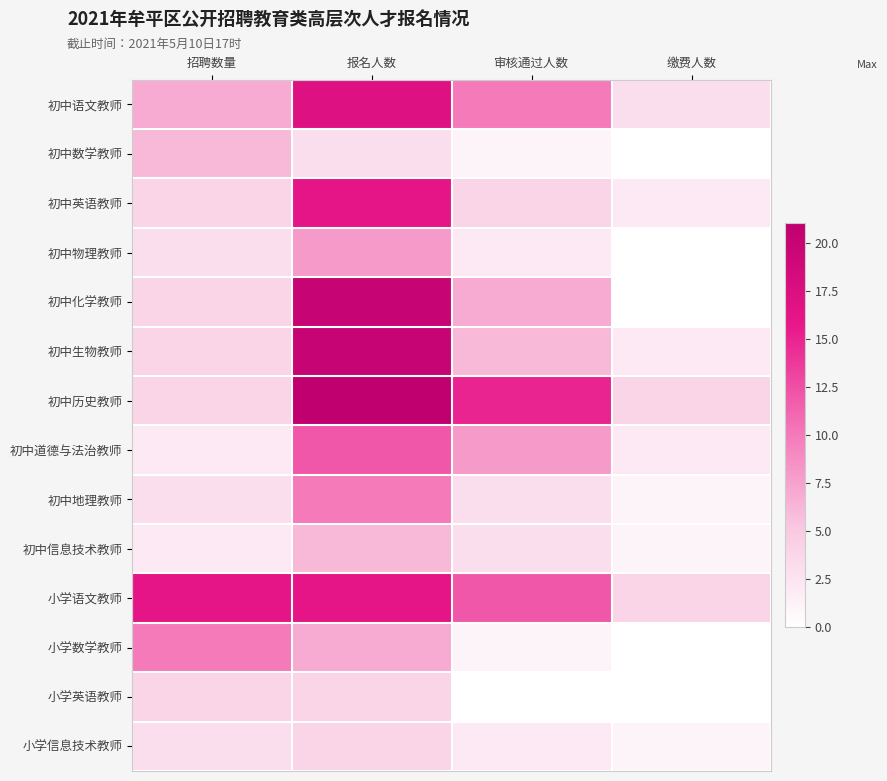

At which category does the chart reach its minimum across all series?

缴费人数